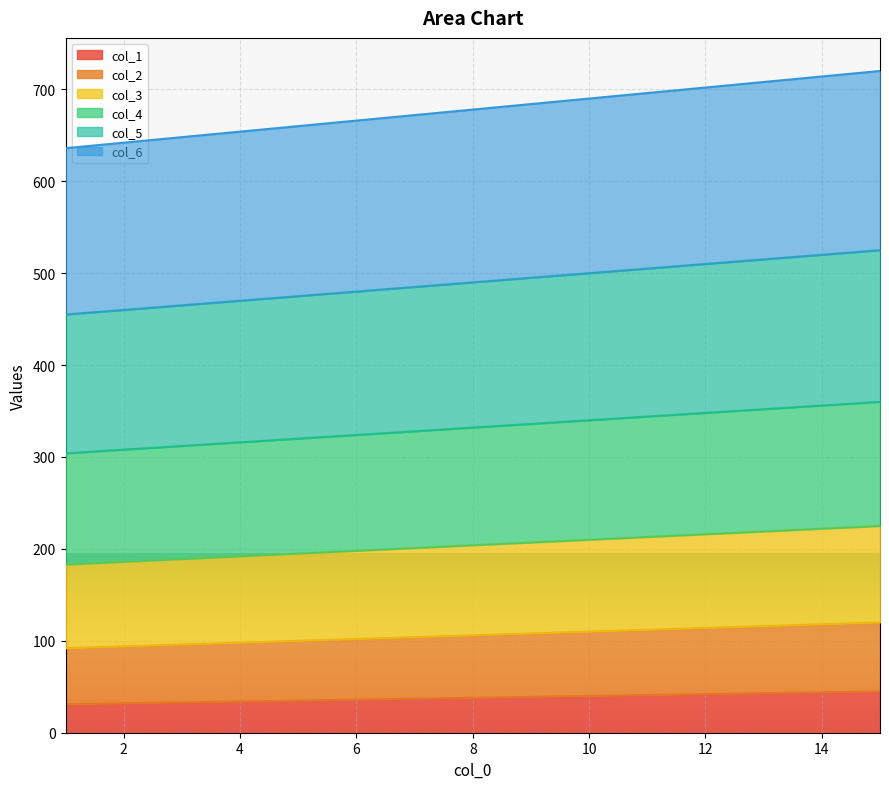

What is the highest value of the col_1 series?

45